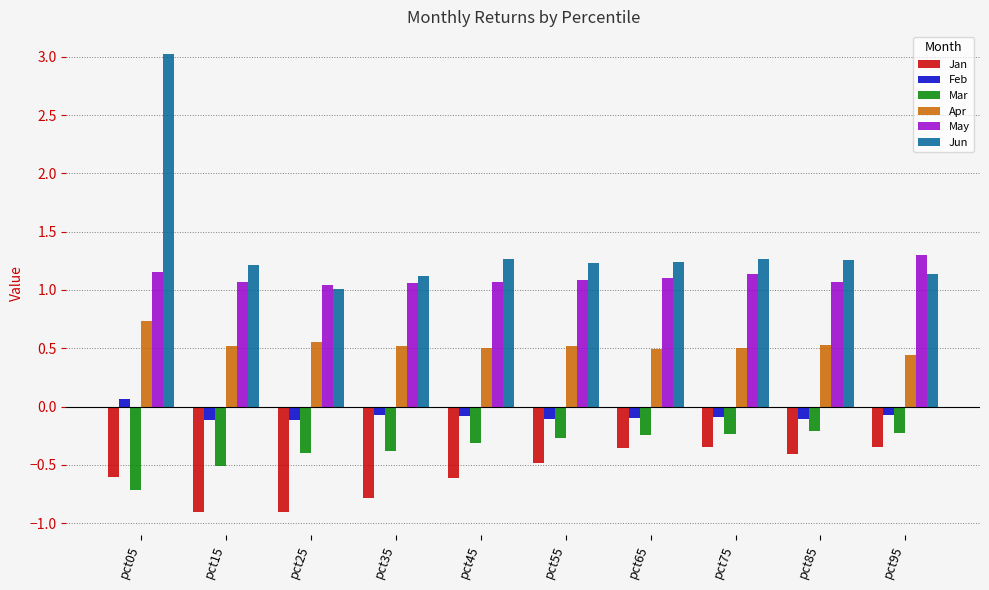

What are all the series names shown in the legend?

Jan, Feb, Mar, Apr, May, Jun